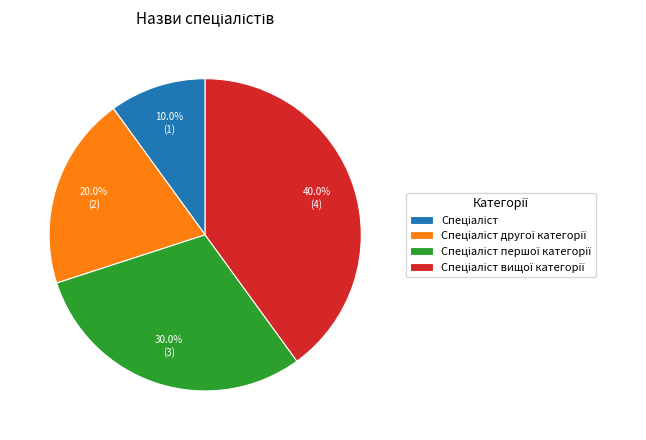

Is there a majority slice in this chart?

No